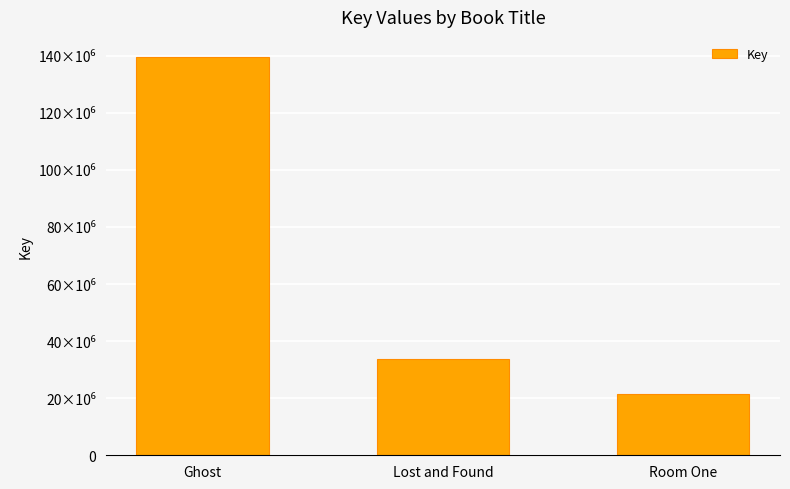

Are the bars horizontal?

No